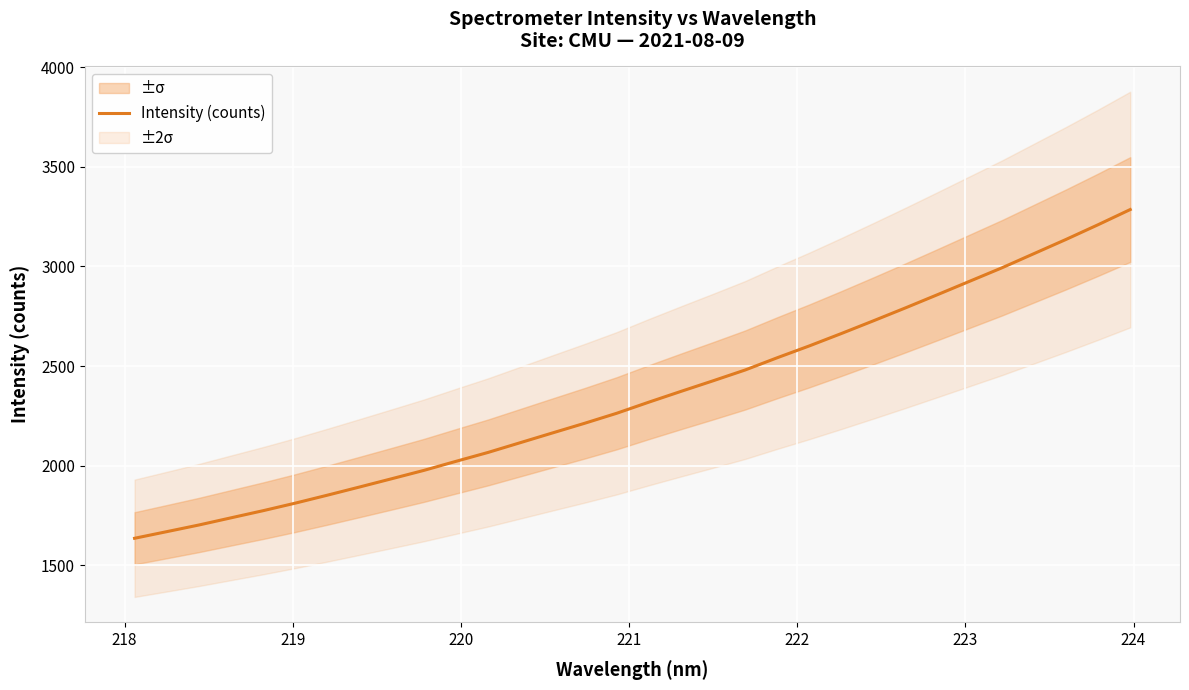

How many data points are less than 2318?

16